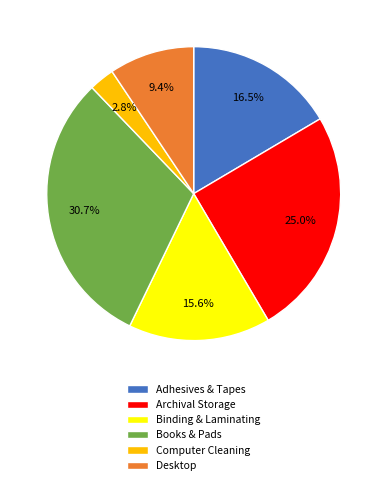

What is the smallest slice in the pie chart?

Computer Cleaning